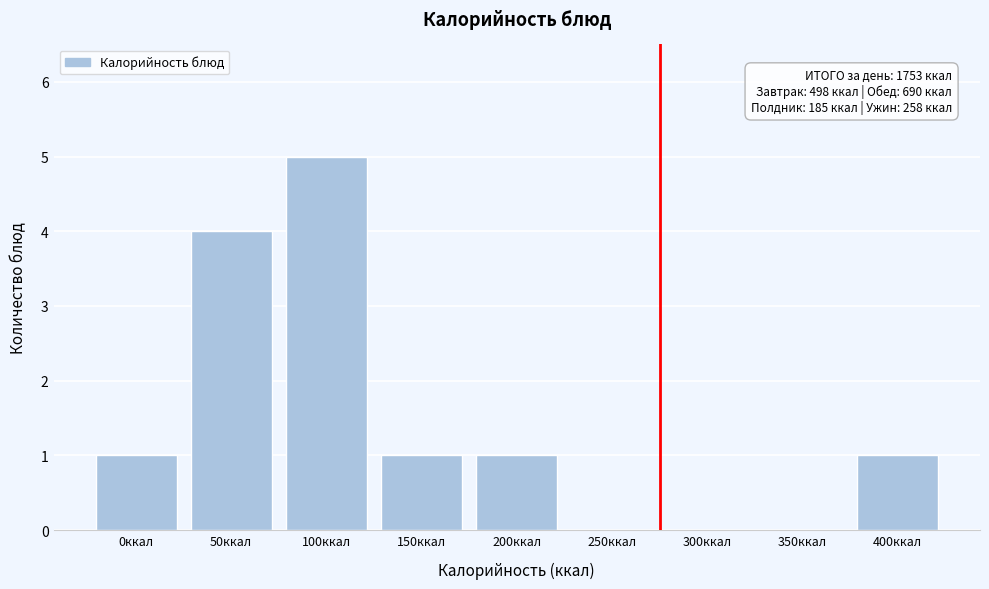

Reading right to left, transcribe all the data shown in this chart.

400ккал=1	350ккал=0	300ккал=0	250ккал=0	200ккал=1	150ккал=1	100ккал=5	50ккал=4	0ккал=1